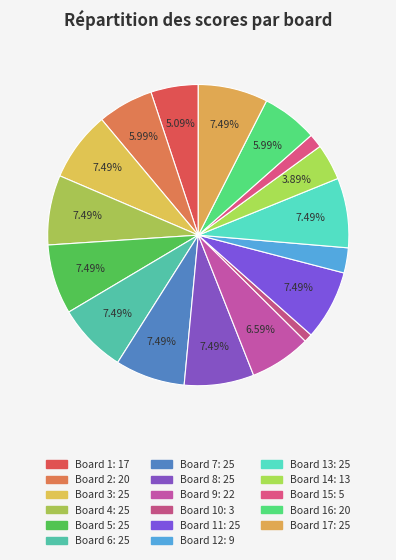

What is the smallest slice in the pie chart?

Board 10